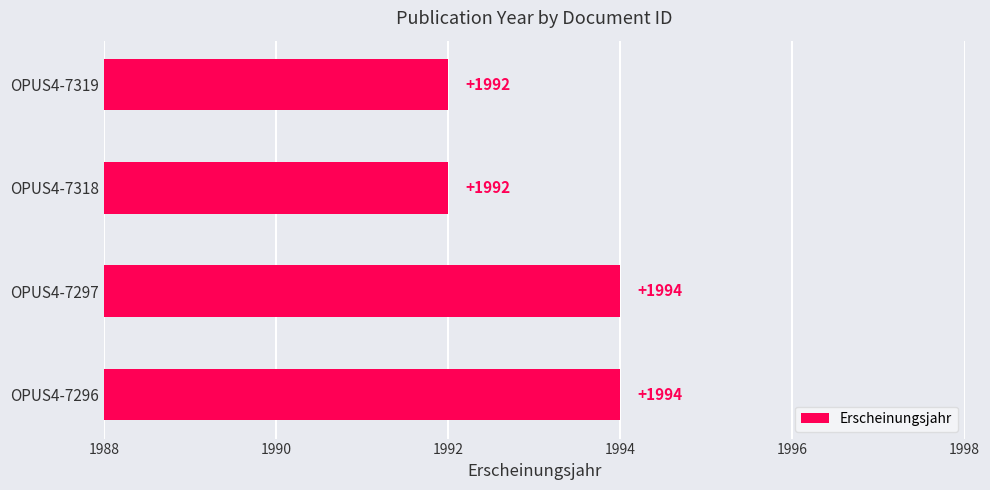

Count the values in the range 1992 to 1994.

4